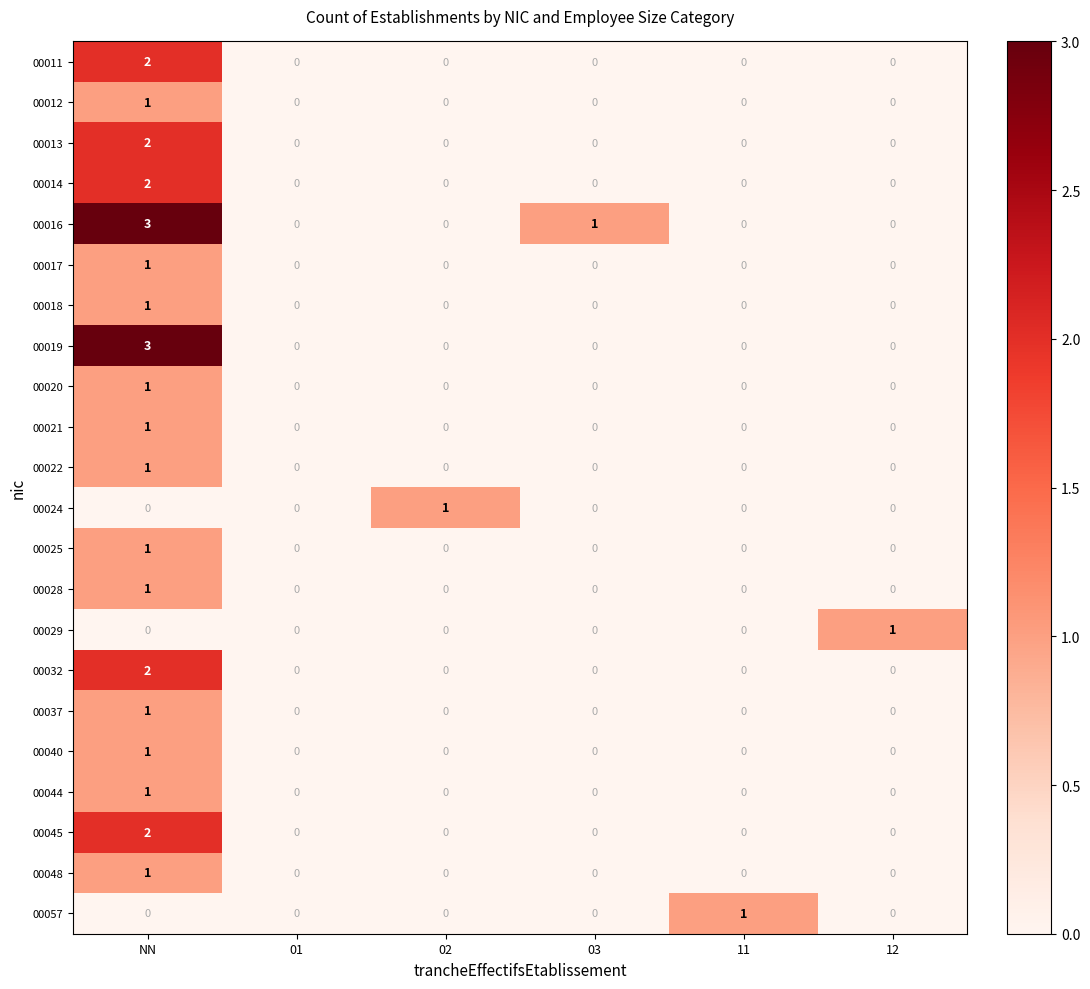

What is the spread (max minus min) of values at 02?

1